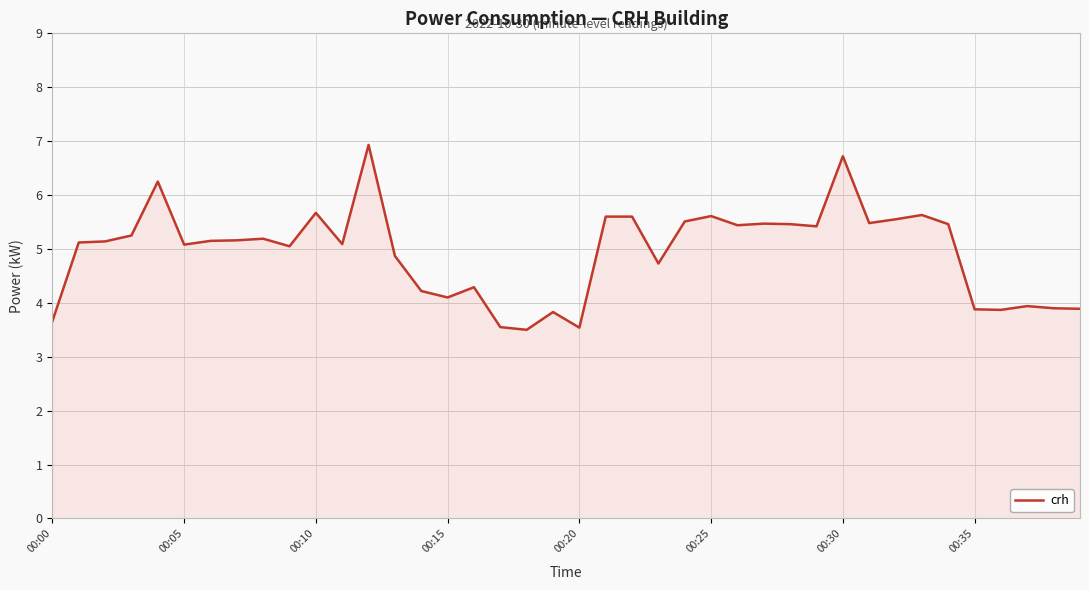

What is the sum of all values?

197.8